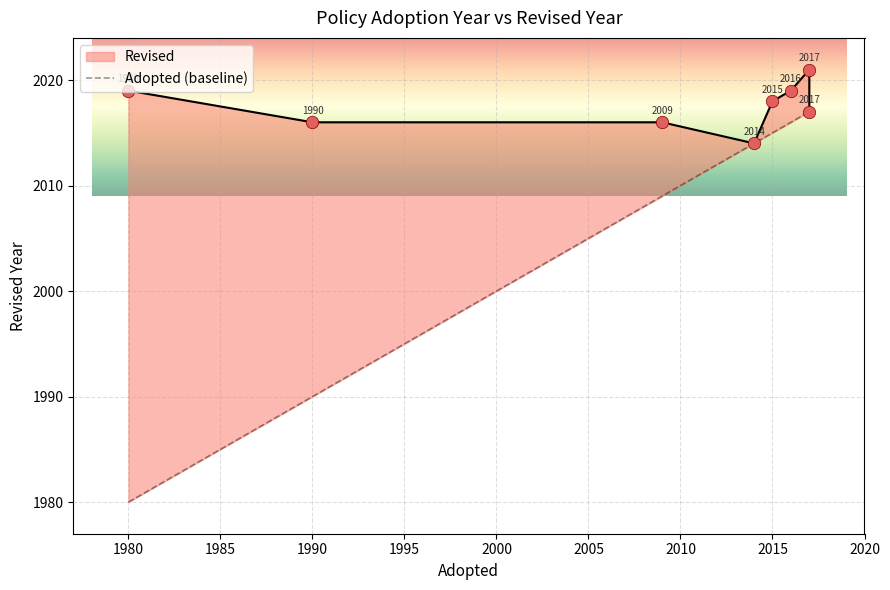

Which has a higher value, 2010 or 1985?

2010